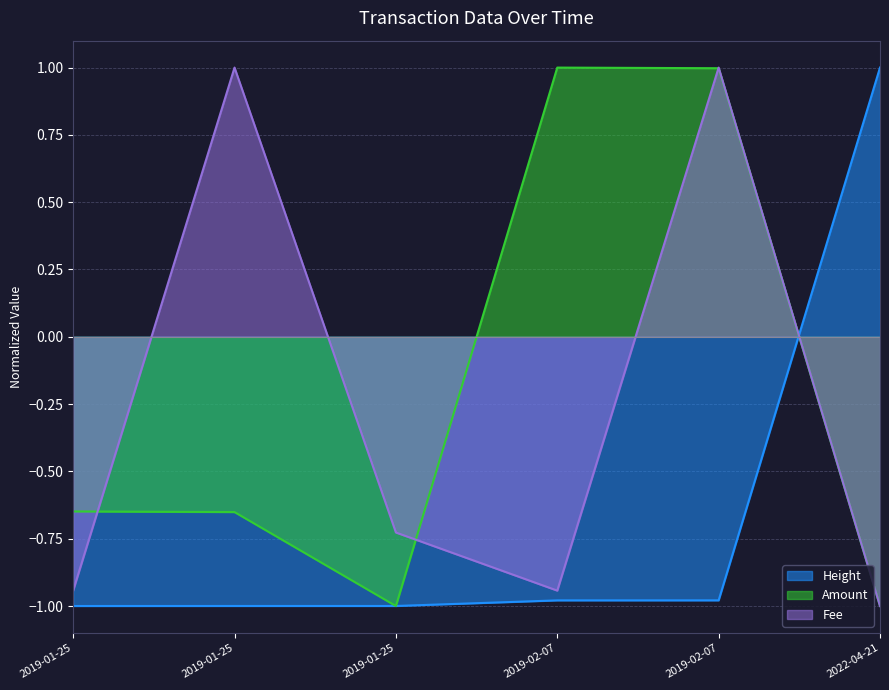

At how many categories does at least one series exceed 0?

4